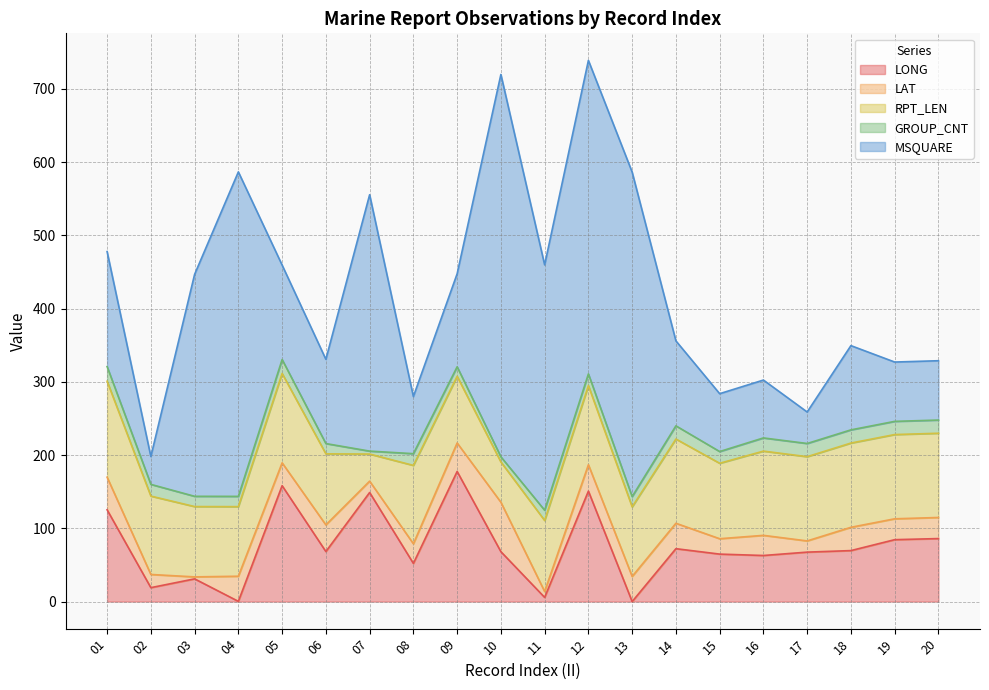

What is the highest value of the RPT_LEN series?

131.0